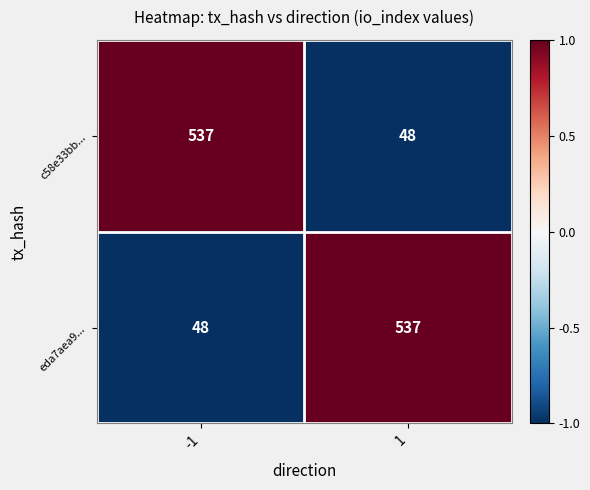

Reading left to right, extract all data points from this chart.

c58e33bb...: -1=537	1=48
eda7aea9...: -1=48	1=537